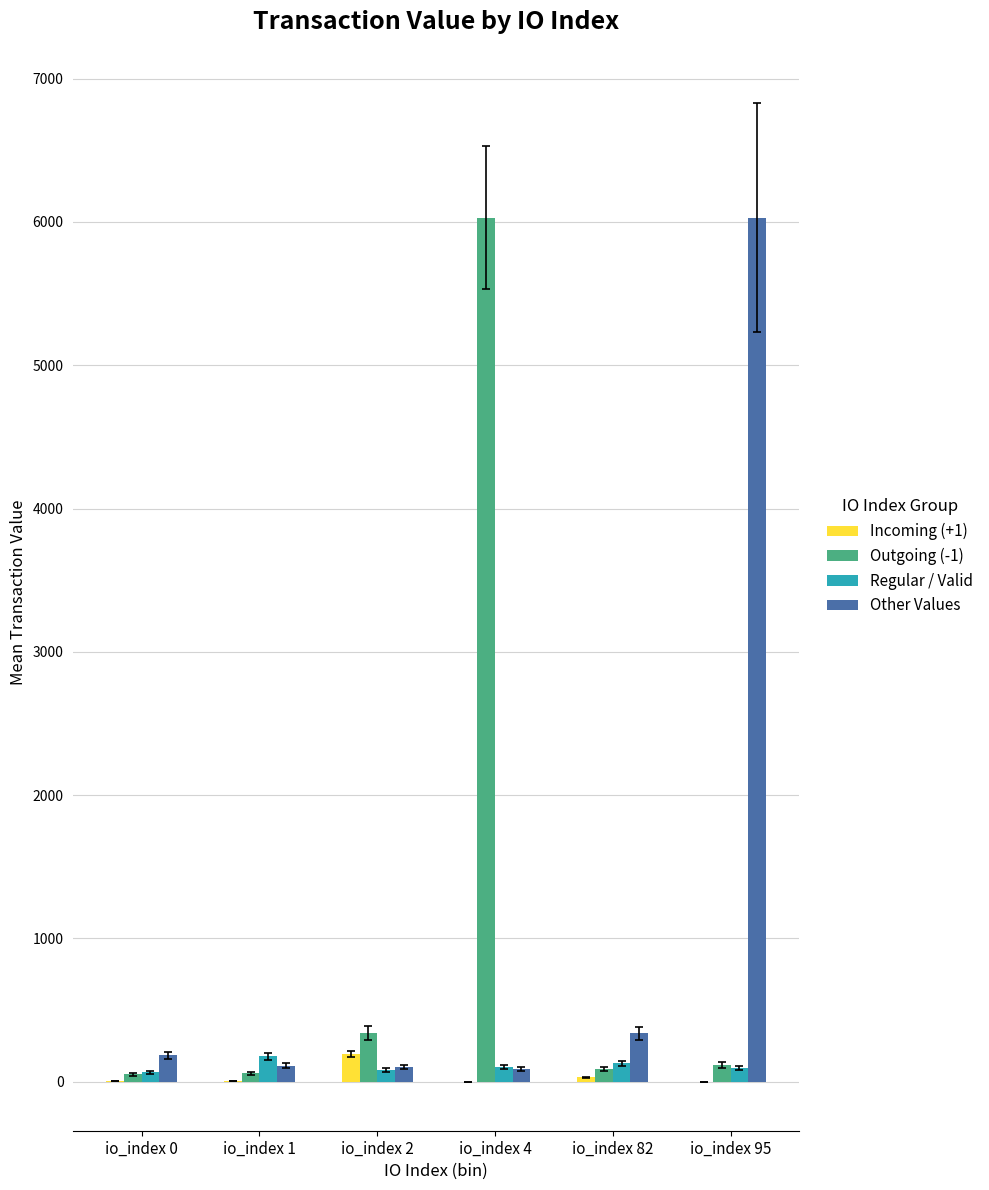

How many distinct data groups are displayed?

4